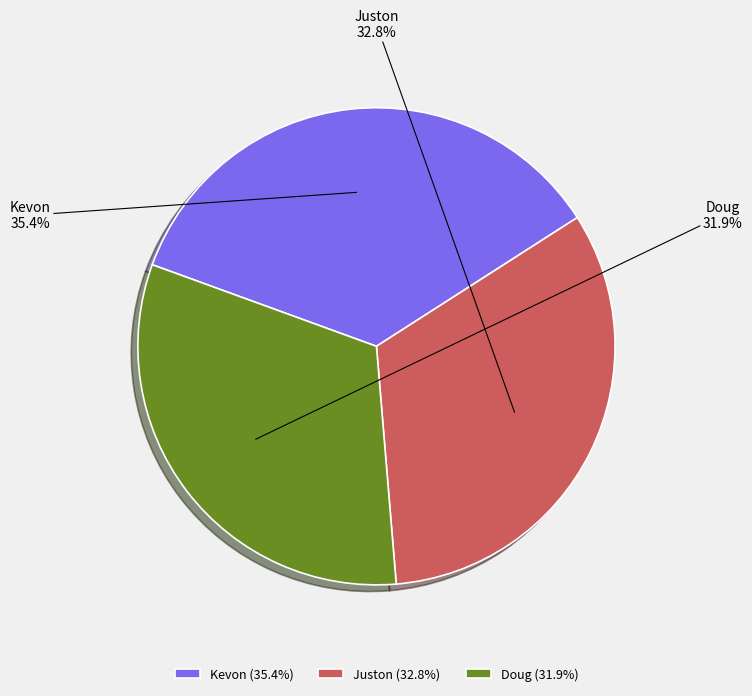

Does Doug represent more than half of the total?

No